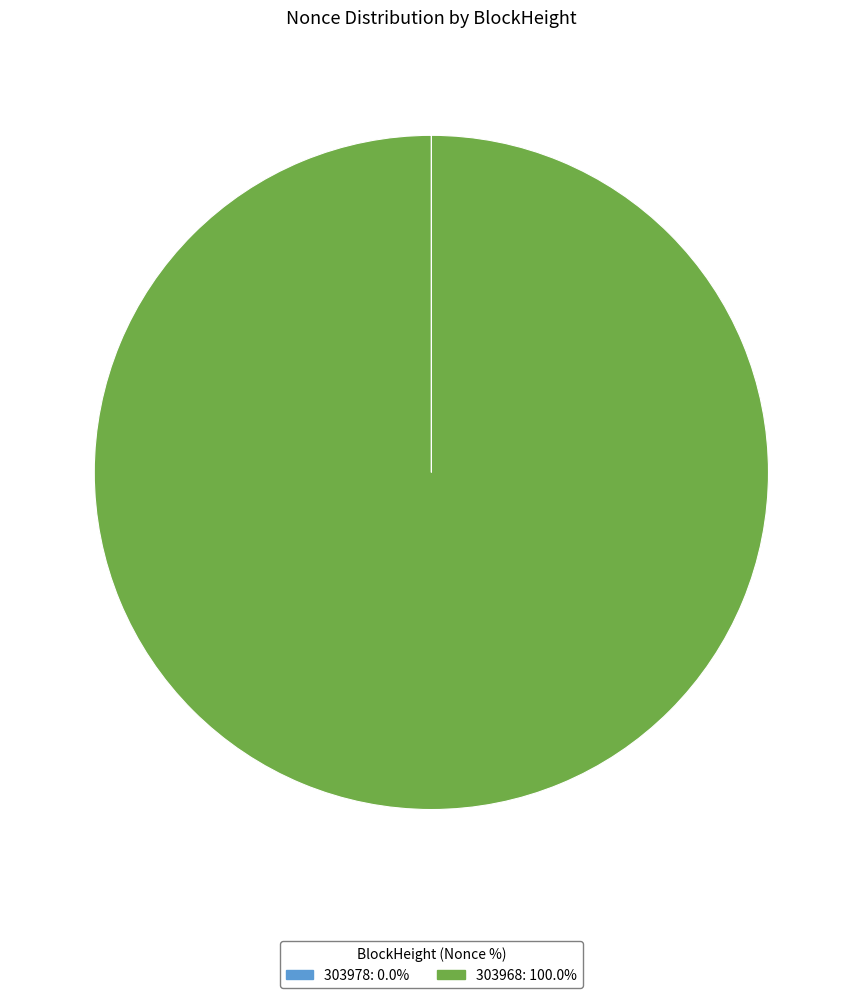

Which category accounts for the majority?

303968